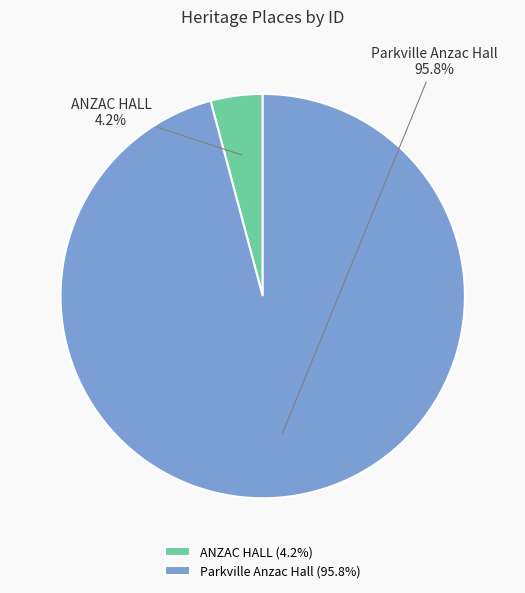

Is the sum of Parkville Anzac Hall and ANZAC HALL greater than half?

Yes